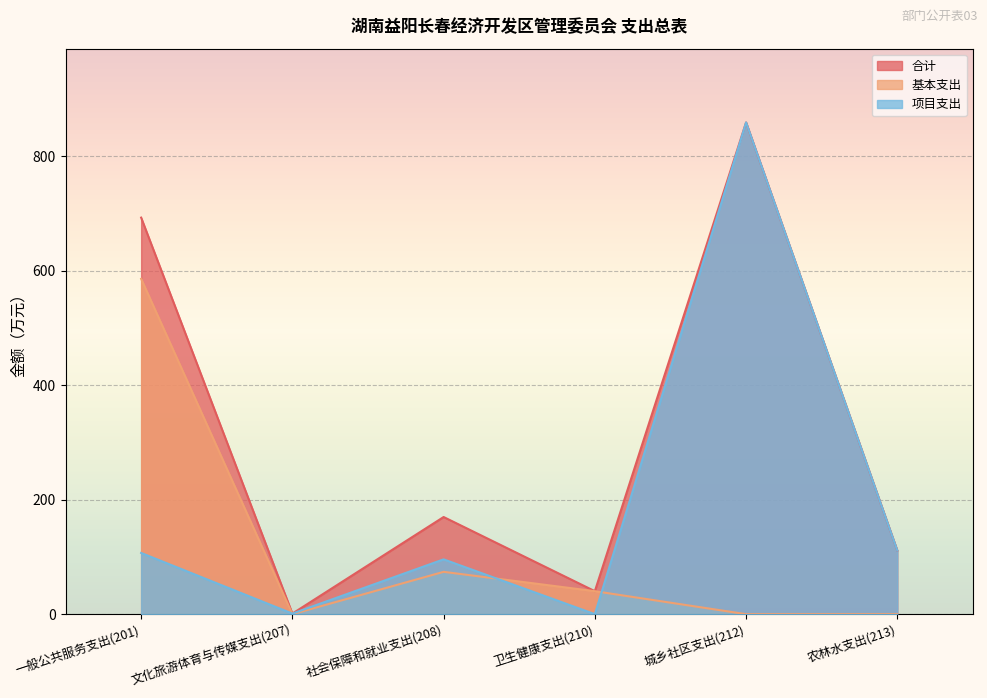

The 基本支出 series shows 362.1 at 城乡社区支出(212). True or false?

False